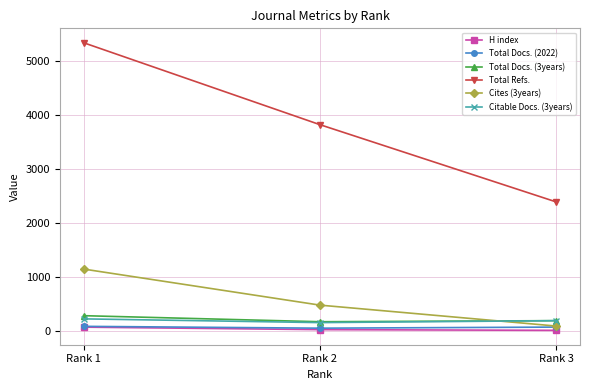

What is the sum of all H index values?

111